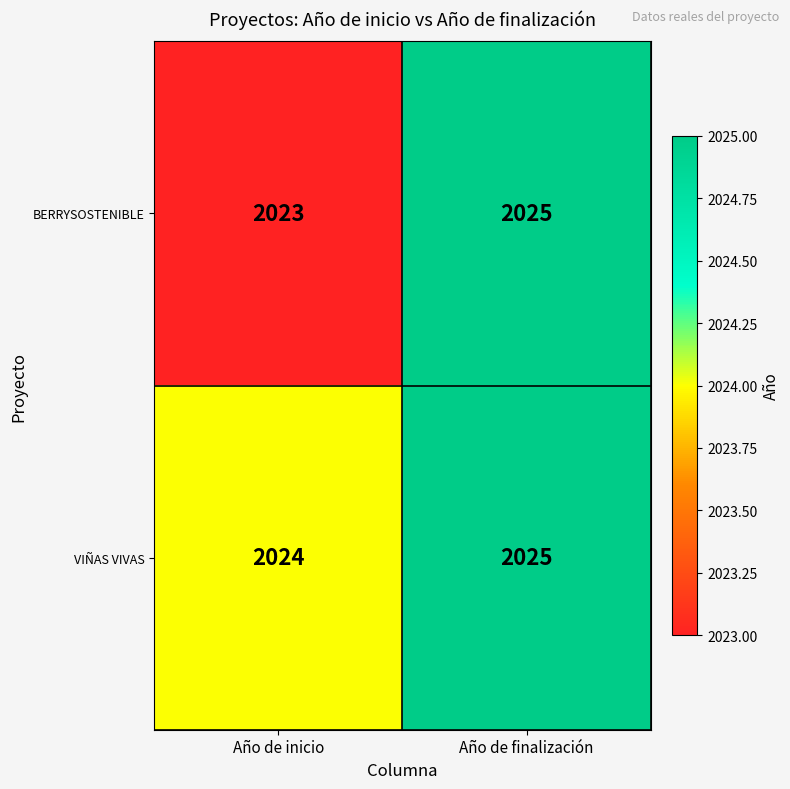

Reading right to left, what are all the values shown in this chart?

BERRYSOSTENIBLE: Año de finalización=2025	Año de inicio=2023
VIÑAS VIVAS: Año de finalización=2025	Año de inicio=2024